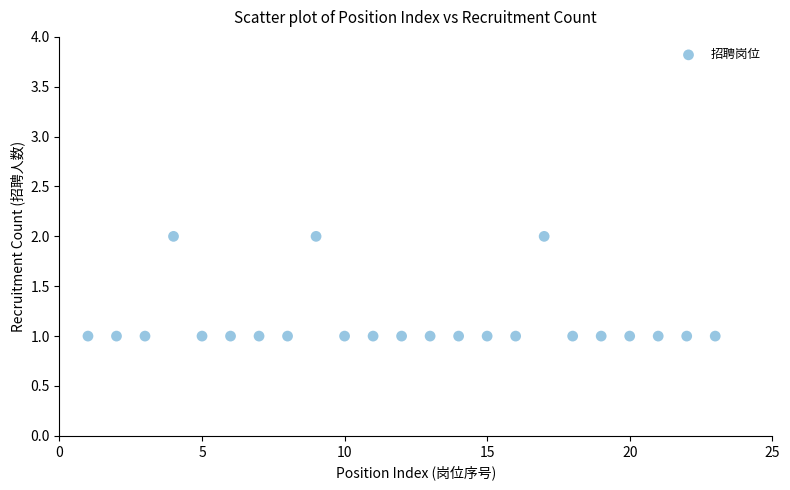

What is the range of X values (max minus min)?

22